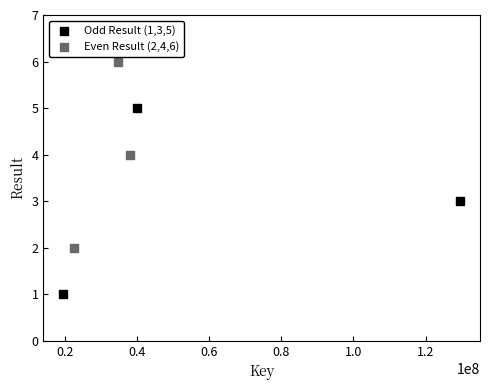

Which series contains the lowest Y value?

Odd Result (1,3,5)